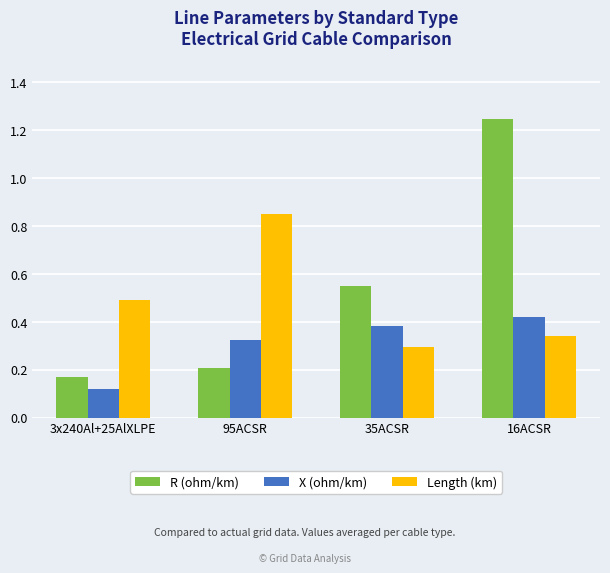

What is the total value across all series at 95ACSR?

1.4